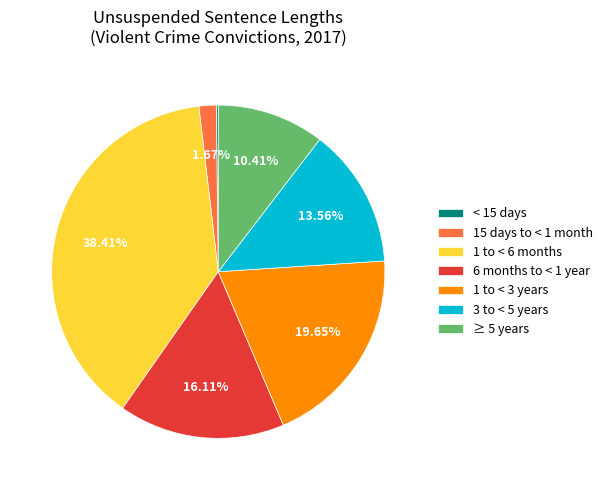

Is the sum of 1 to < 6 months and 15 days to < 1 month greater than half?

No